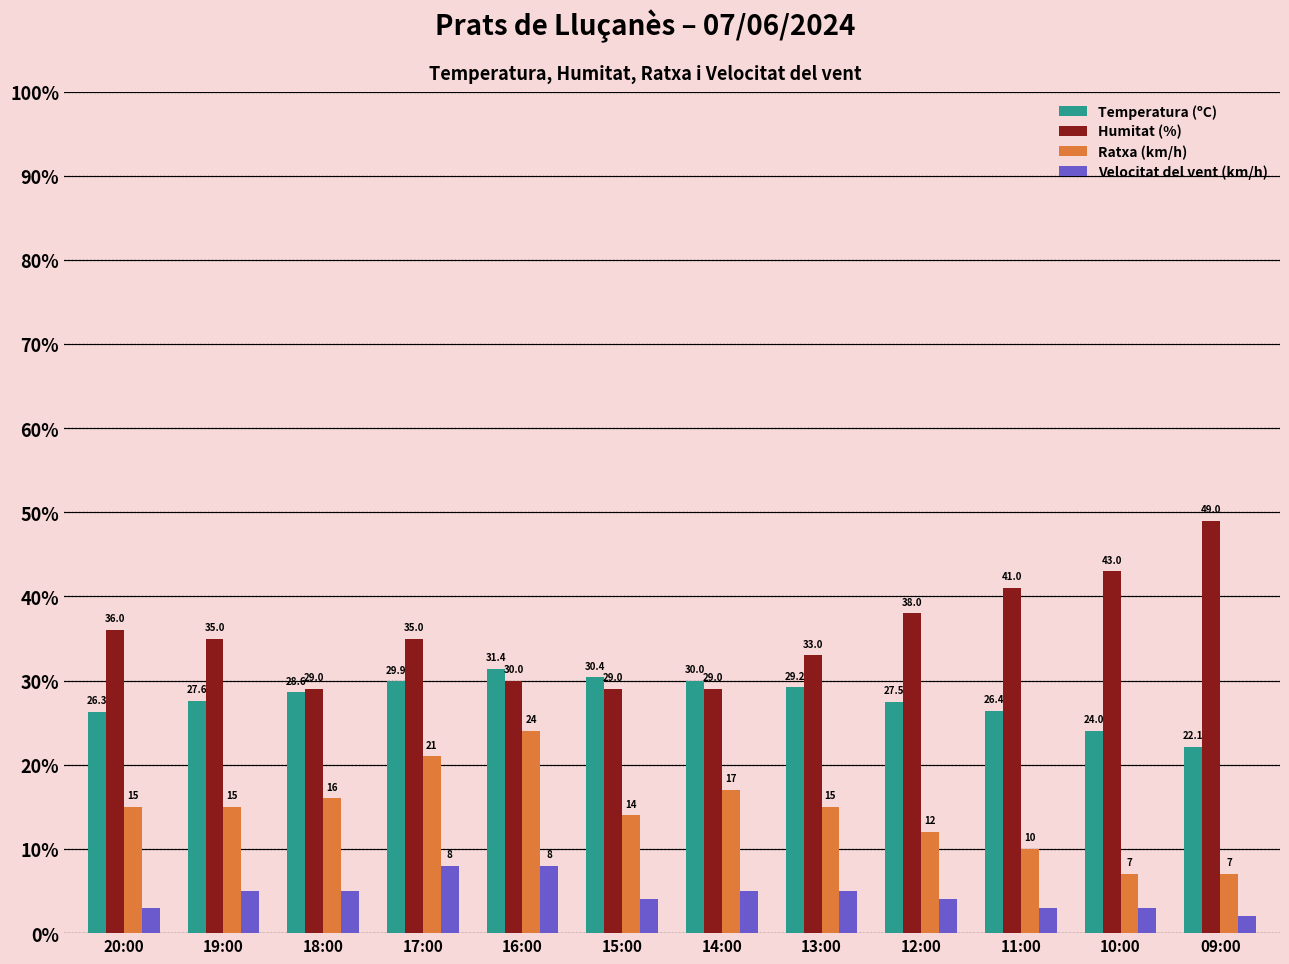

How many groups of bars are there?

12